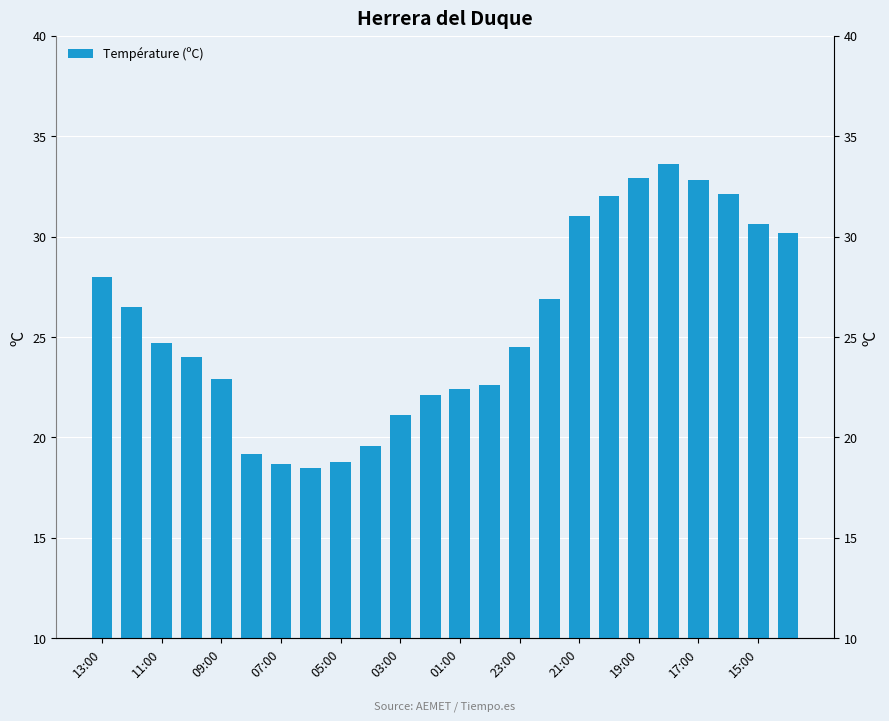

What is the difference between the second highest and second lowest values?

14.2